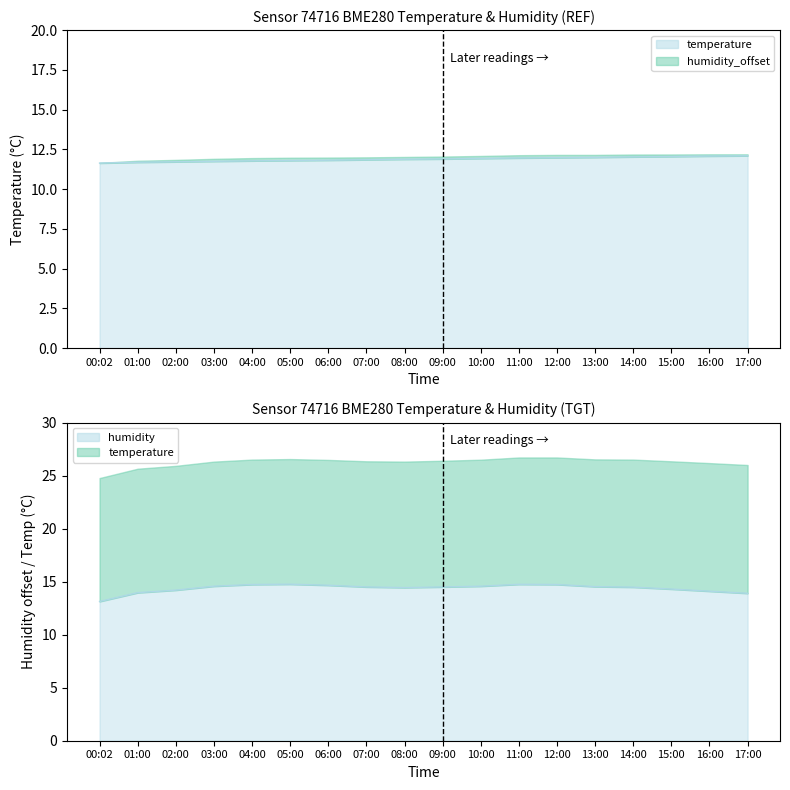

At 04:00, list the series in order from largest to smallest.

humidity, temperature